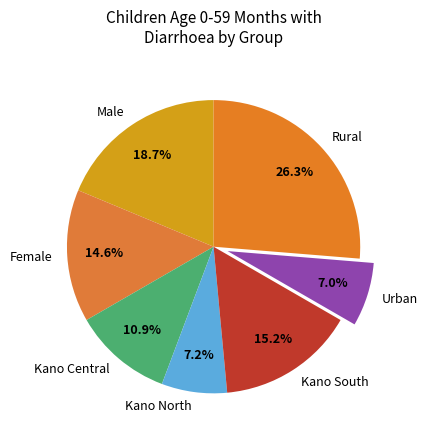

Is the sum of Female and Kano Central greater than half?

No